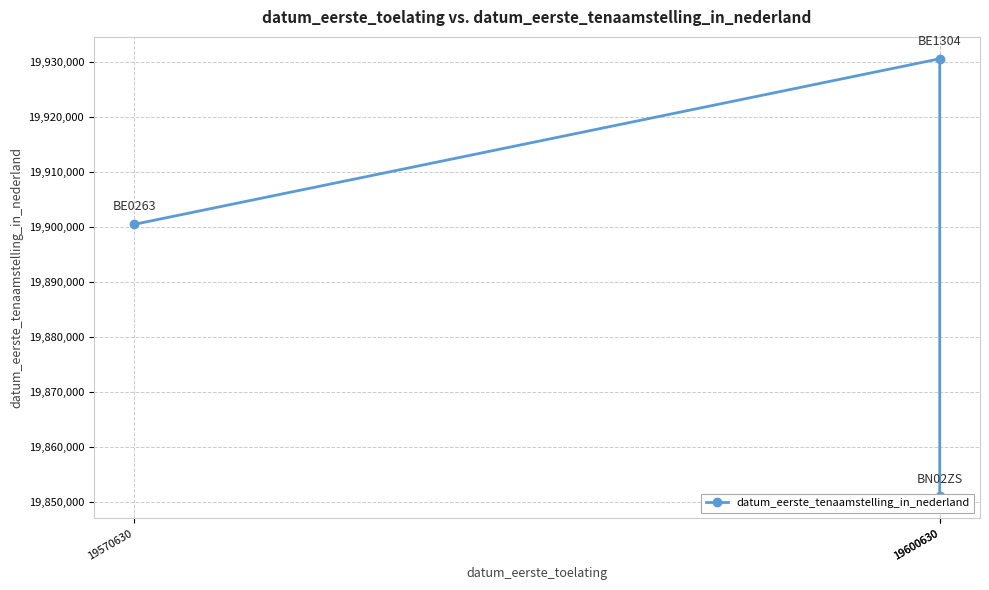

Reading left to right, transcribe all the data shown in this chart.

19900504	19930609	19851028